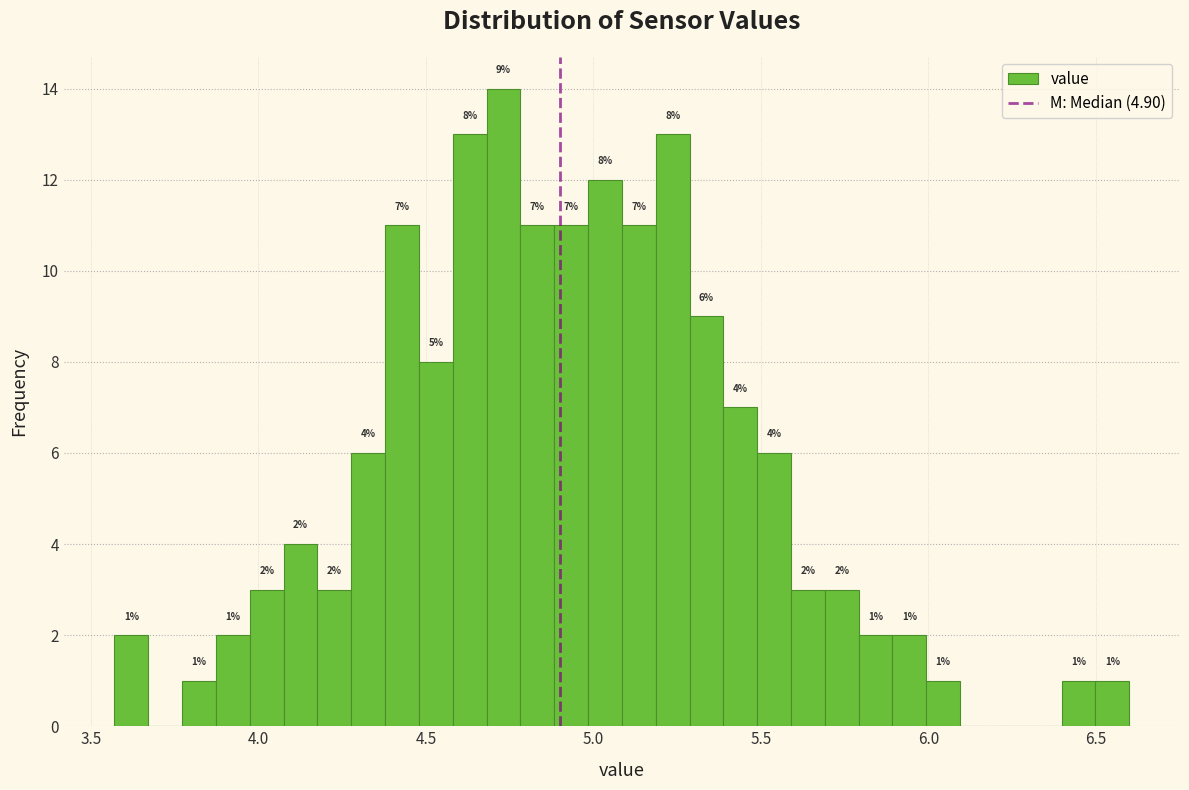

Around what value on the x-axis is the tallest bar? Give the approximate position of its centre, as read against the axis.

4.75